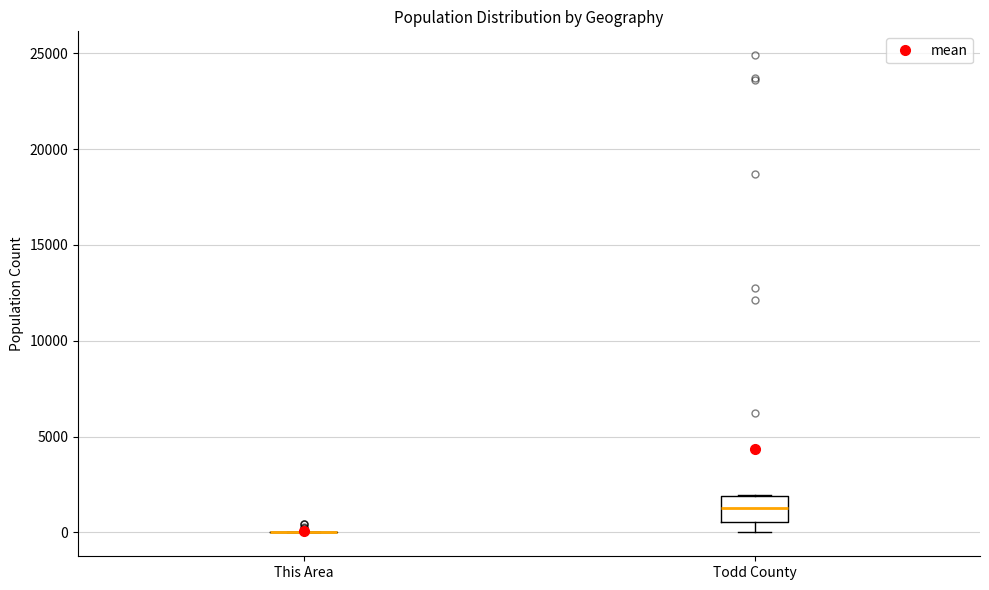

Comparing the boxes themselves (not the whiskers), which one is the tallest?

Todd County